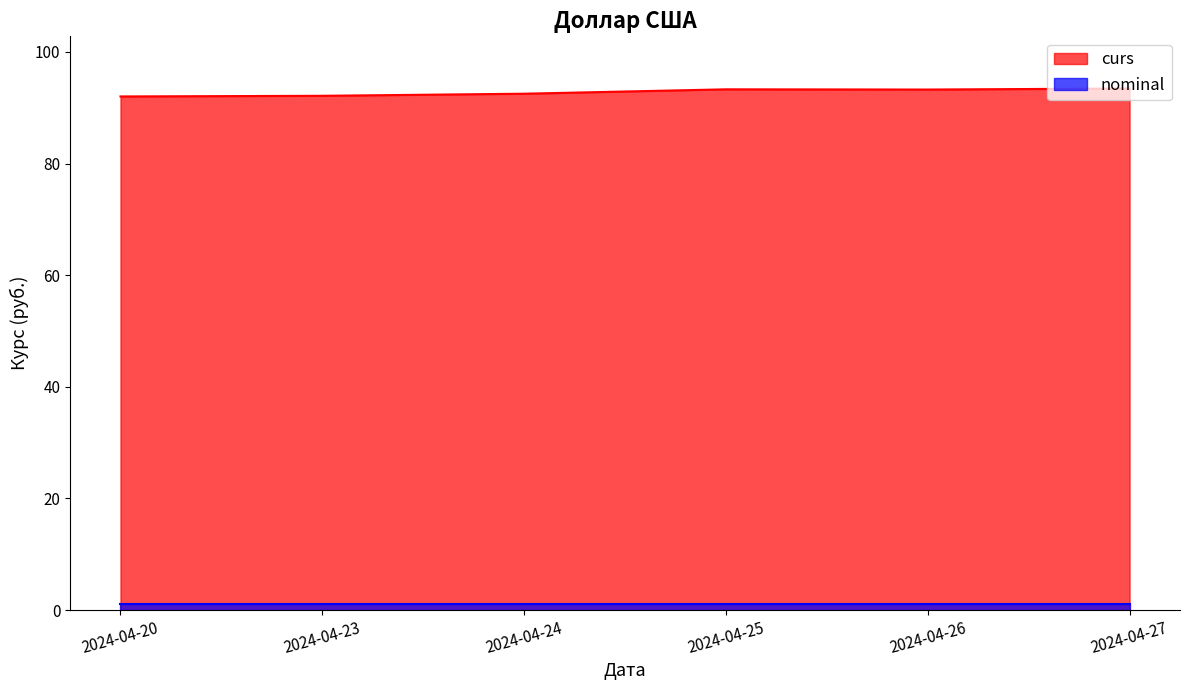

Does the chart display data point markers on the line(s)?

No